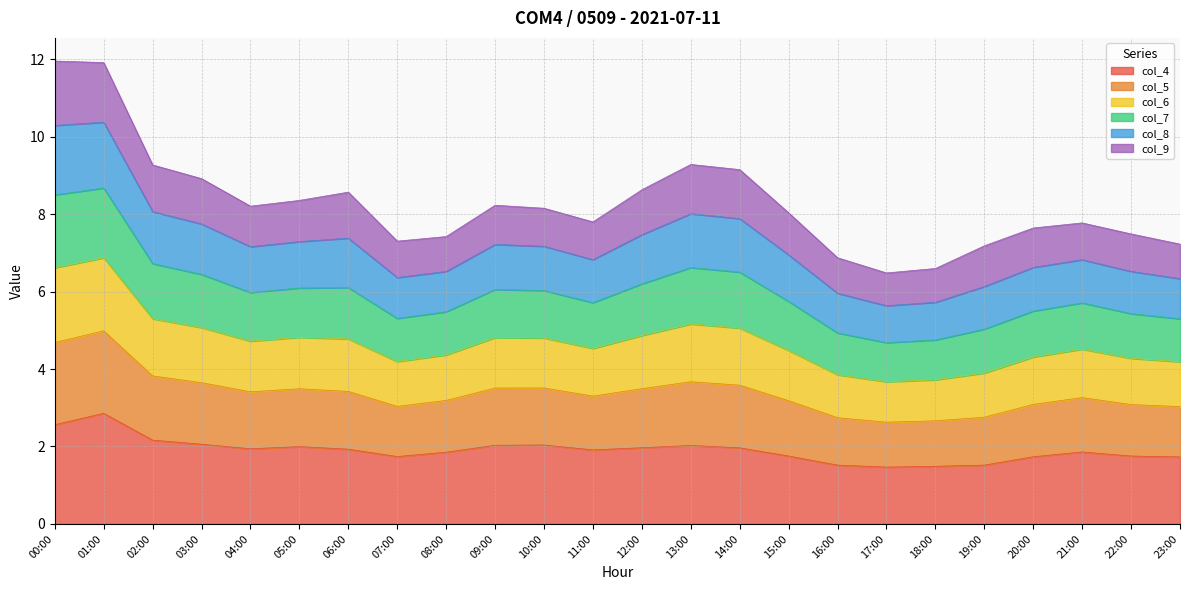

True or false: col_7 and col_4 intersect in this chart.

False